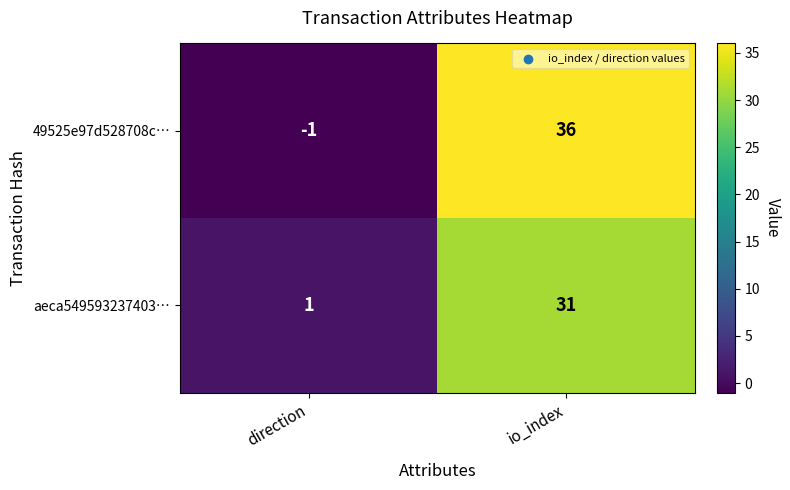

What is the difference between the highest and lowest values at io_index?

5